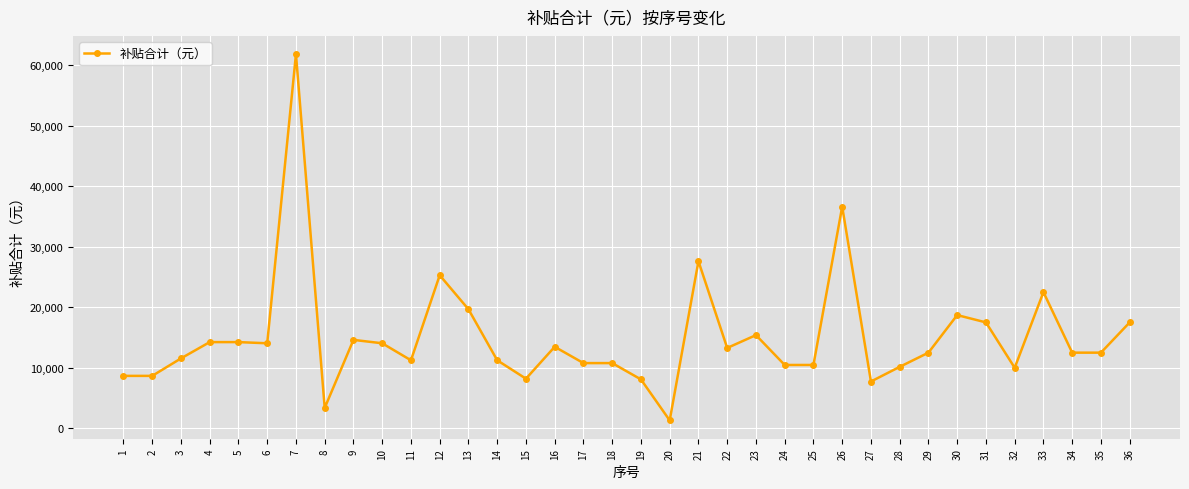

What is the approximate value at 34?

12500.0